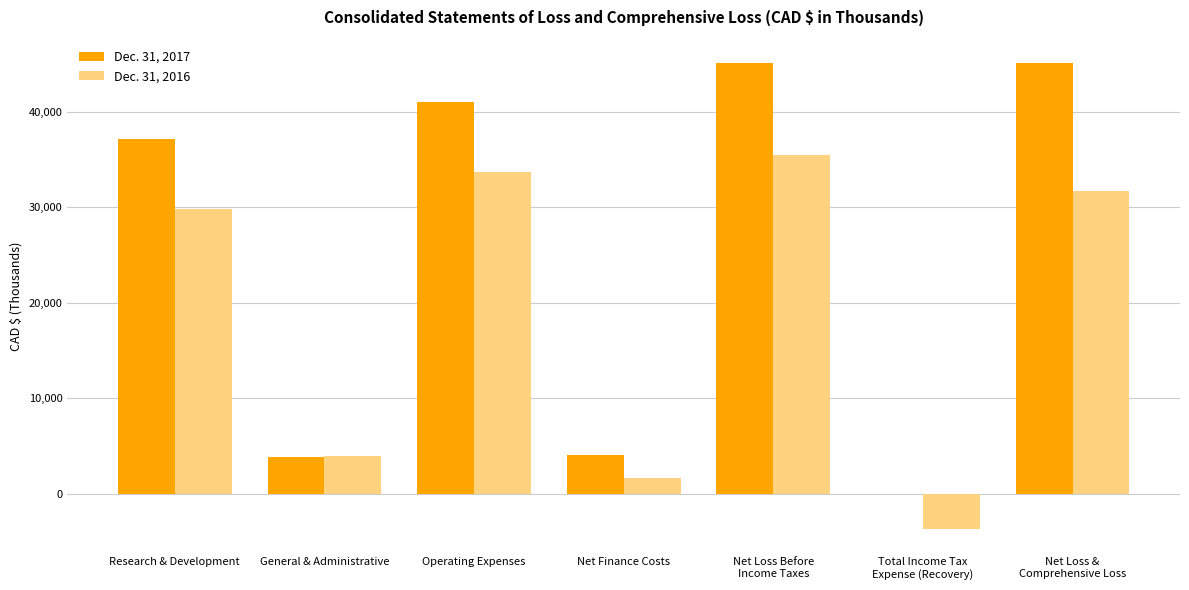

What is the spread (max minus min) of values at Net Finance Costs?

2396